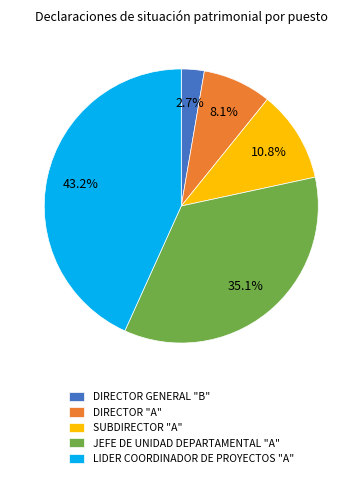

Is there any slice that represents more than half of the pie?

No